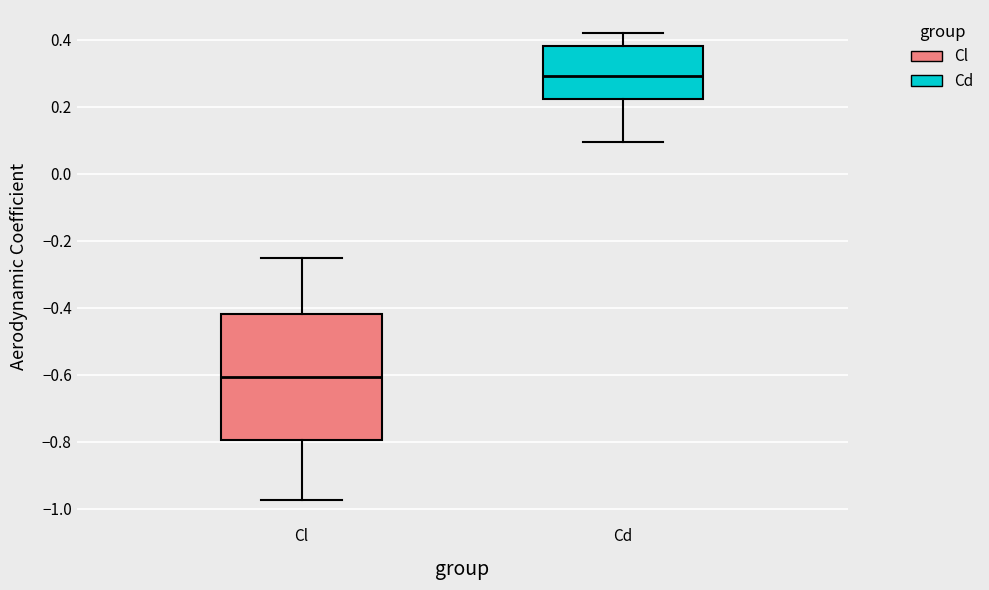

Reading left to right, transcribe this box plot: for each box, give where its median line is, the range the box spans, and where its two whiskers end, as read against the y-axis. The values are not printed on the chart, so give them approximately, as read against the axis.

Cl: median -0.60, box -0.80 to -0.42, whiskers -0.98 to -0.26
Cd: median 0.30, box 0.22 to 0.38, whiskers 0.10 to 0.42